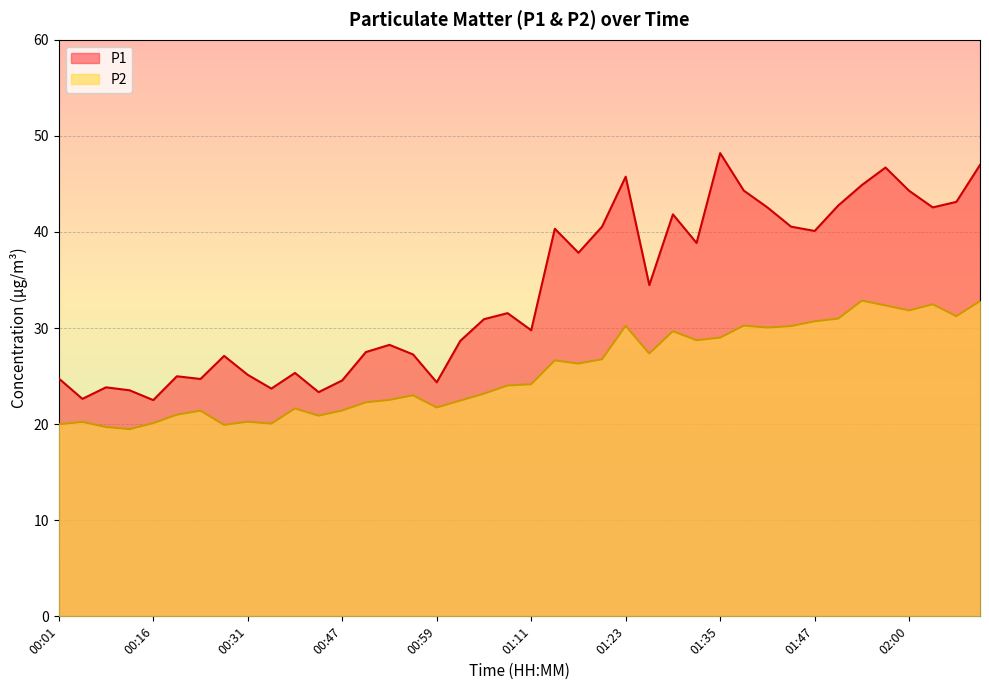

What is the difference between the maximum and minimum values in the P1 series?

25.7